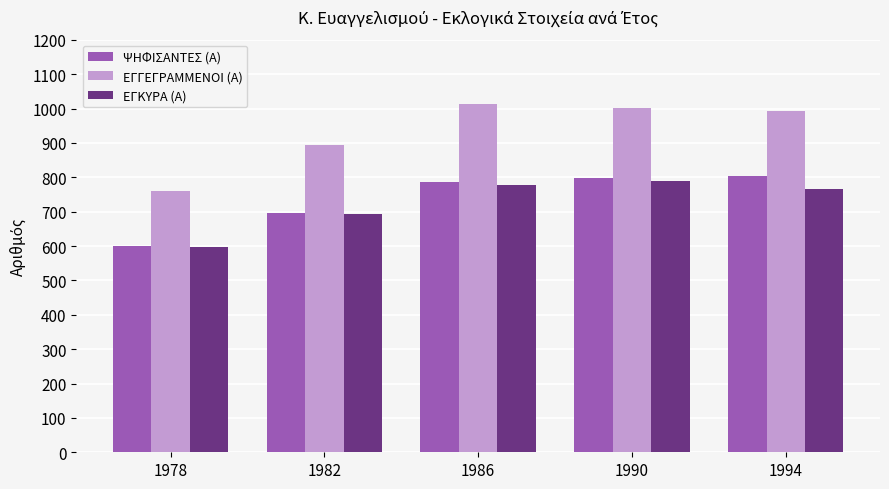

True or false: ΕΓΚΥΡΑ (Α) has a value of 598 at 1978.

True